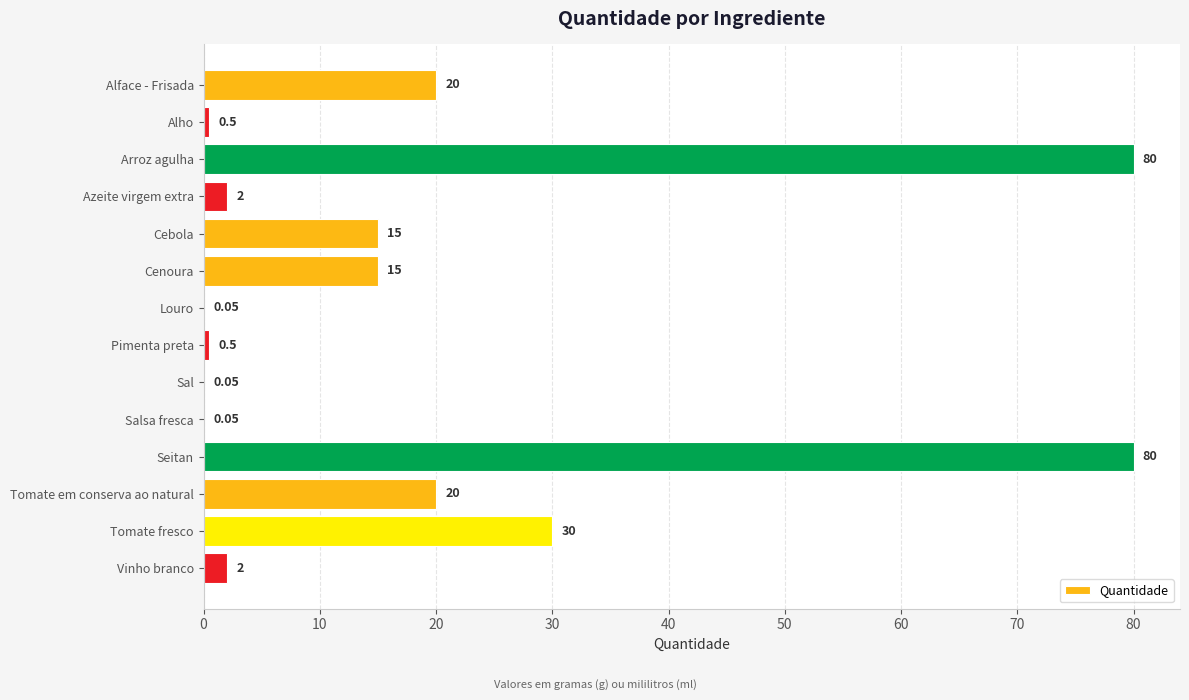

Where is the data nearest to the value 40?

Tomate fresco